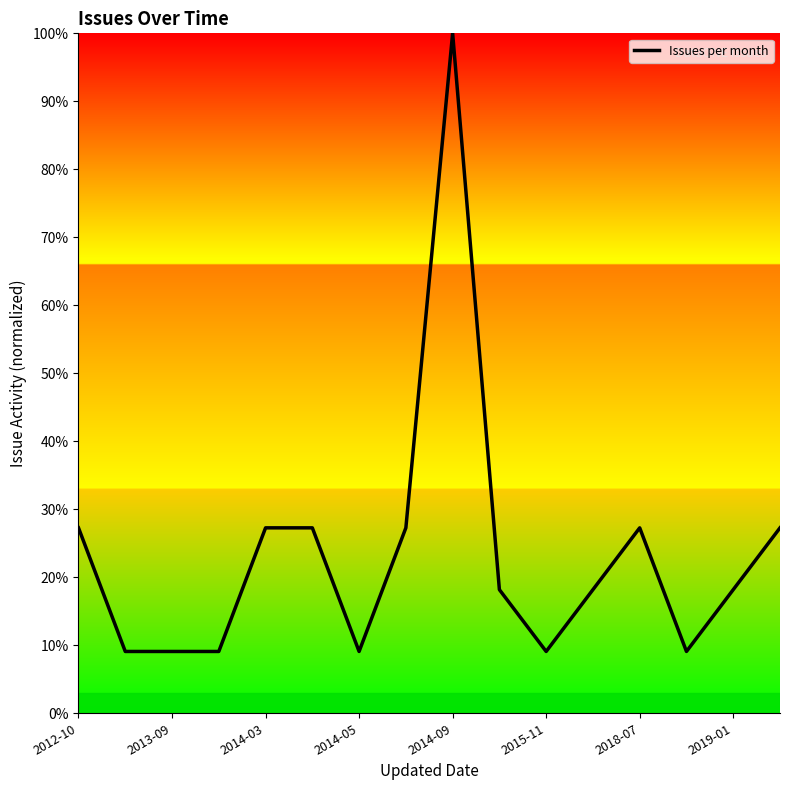

What is the difference between the maximum and minimum values?

90.9